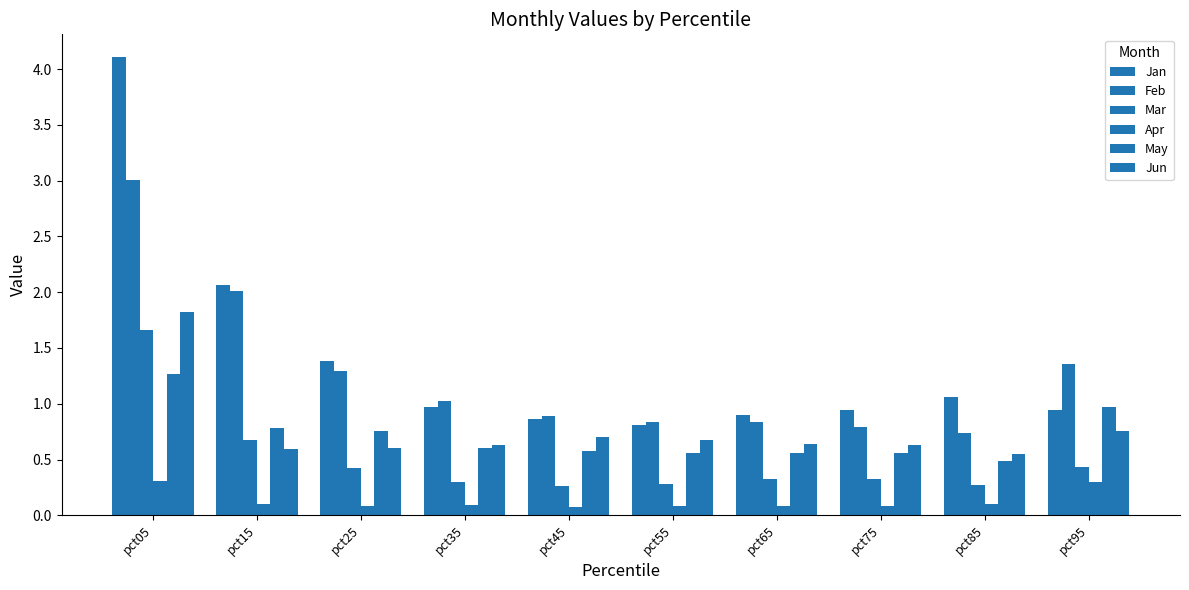

Between pct35 and pct45, which series saw the biggest shift?

Feb